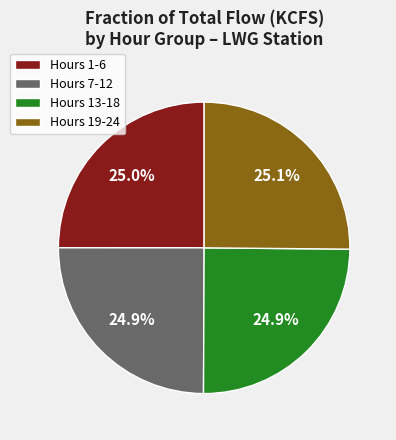

Does Hours 1-6 account for over 50% of the chart?

No